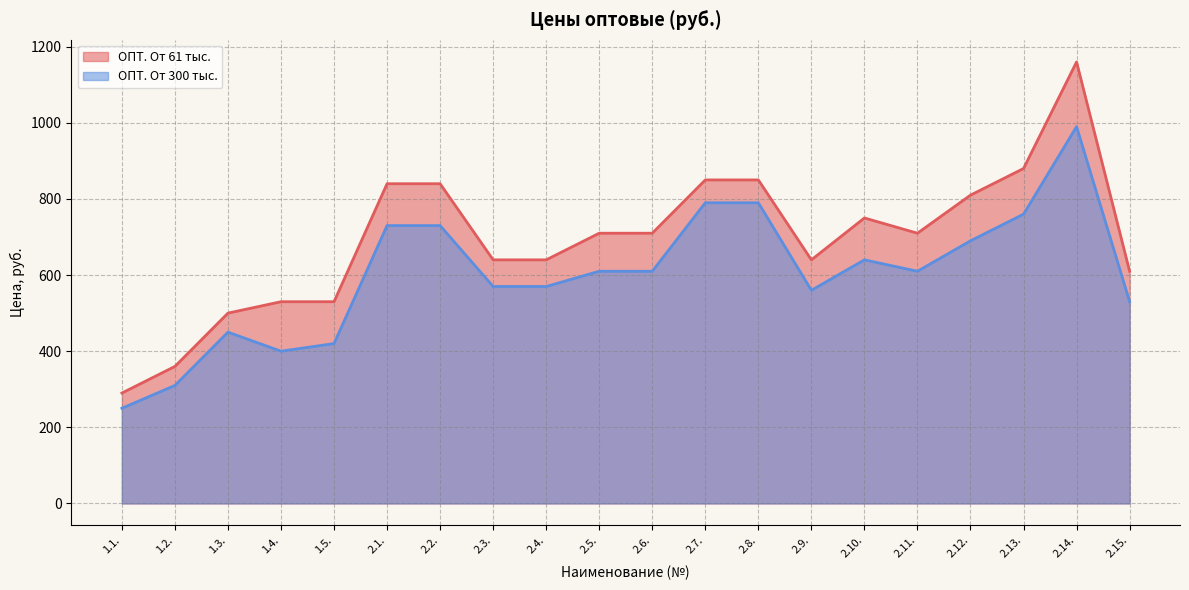

Which series has the largest range (max minus min)?

ОПТ. От 61 тыс.